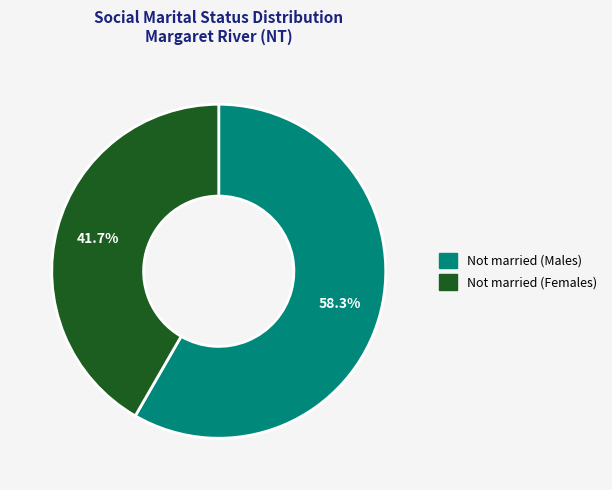

What is the majority slice?

Not married (Males)